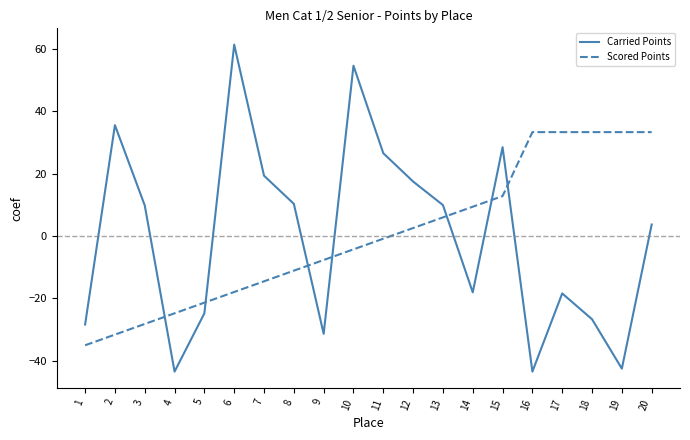

What are all the series names shown in the legend?

Carried Points, Scored Points